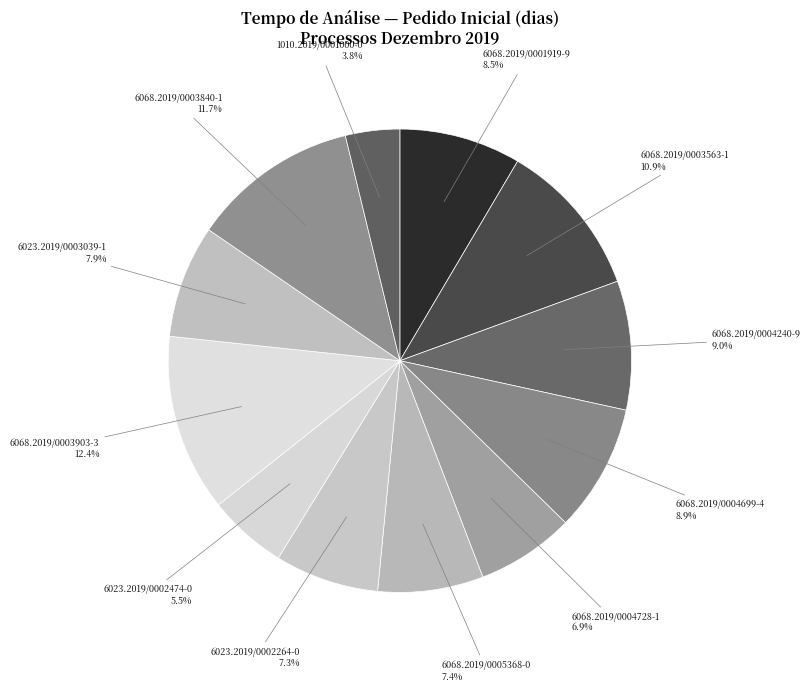

Is there any slice that represents more than half of the pie?

No